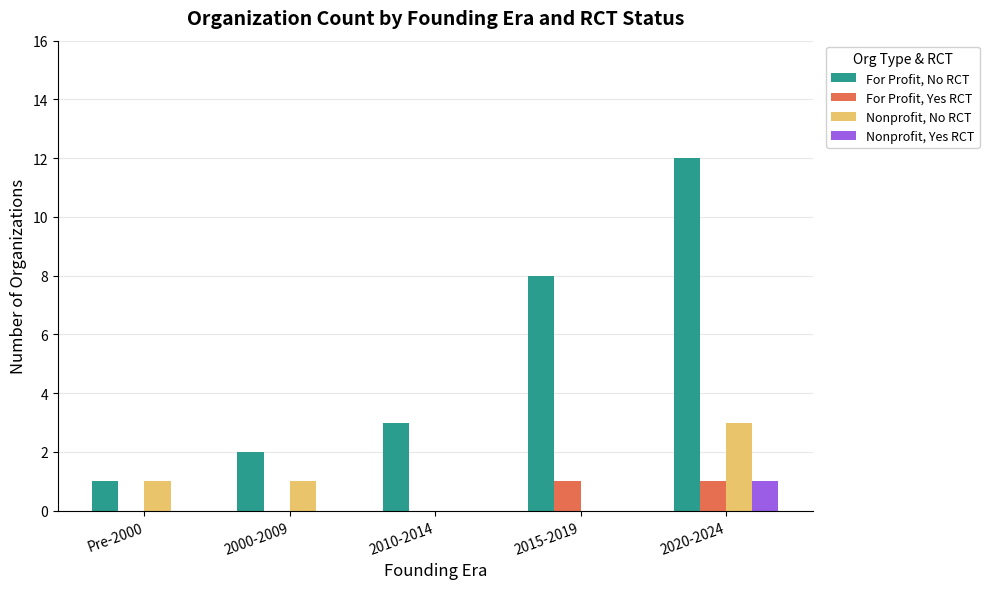

Which category has the highest value in the Nonprofit, No RCT series?

2020-2024